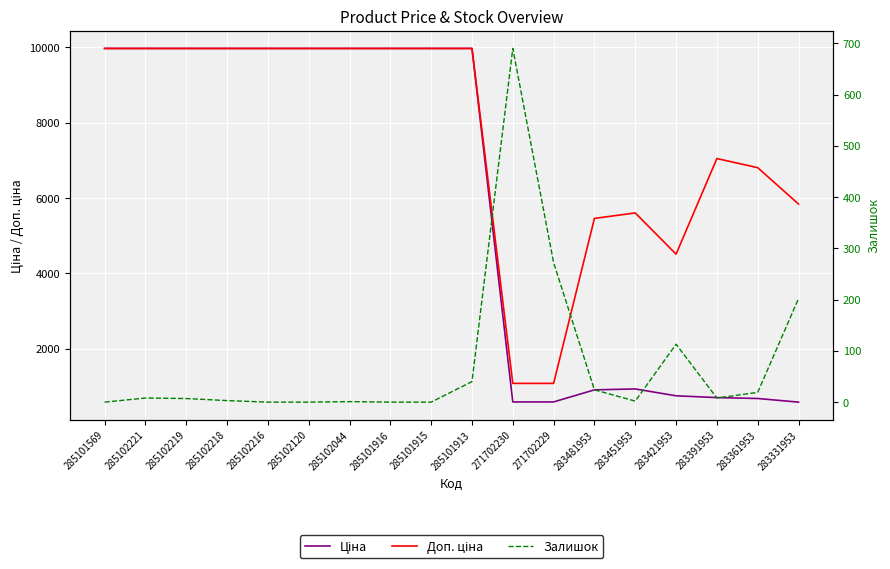

True or false: Ціна and Доп. ціна intersect in this chart.

False